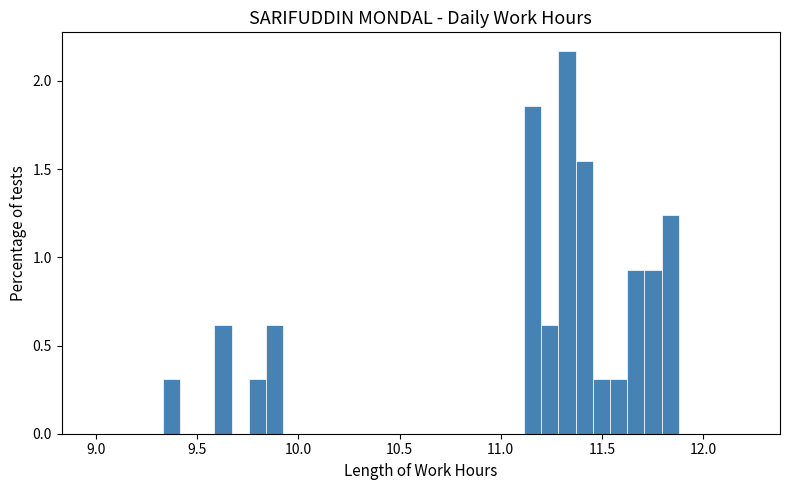

Around what value on the x-axis is the tallest bar? Give the approximate position of its centre, as read against the axis.

11.35